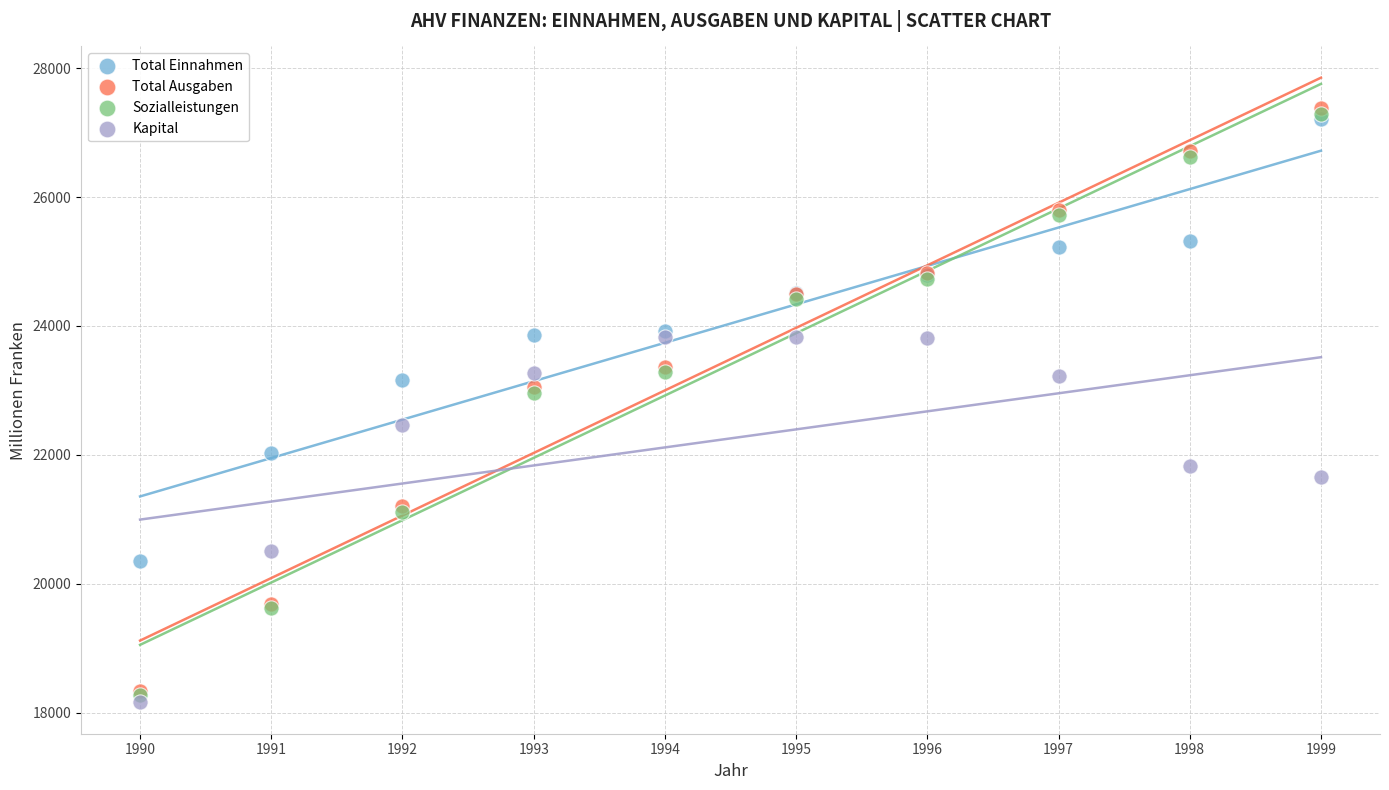

Which series contains the highest Y value?

Total Ausgaben